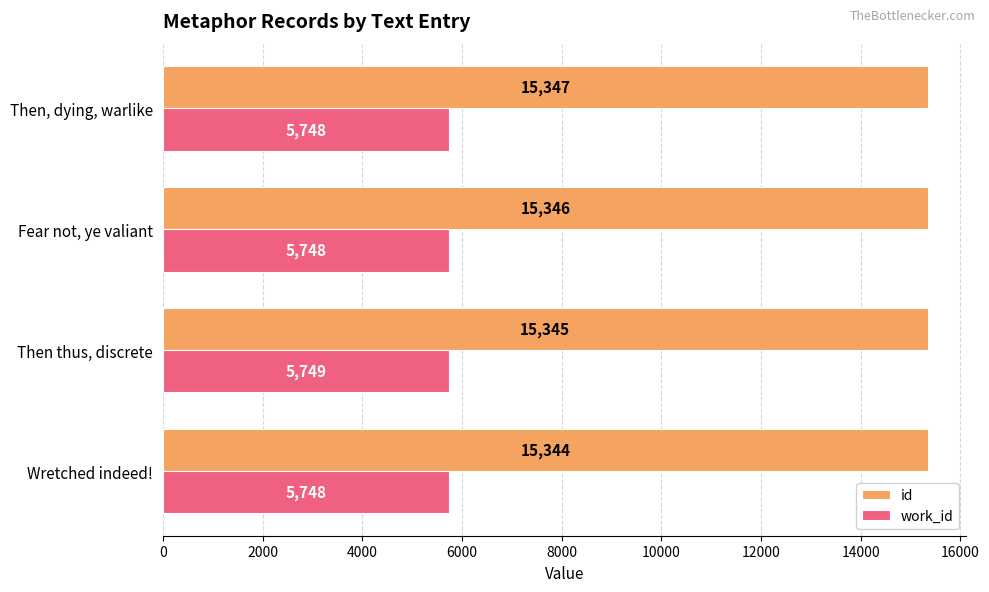

How many id values are between 15345 and 15347?

3